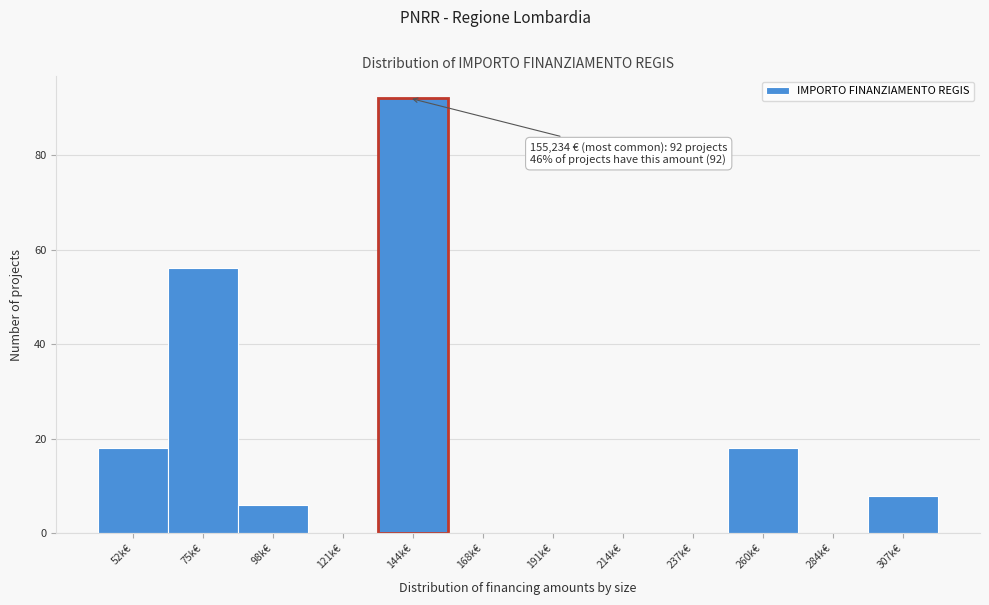

Reading right to left, transcribe all the data shown in this chart.

307k€=8	284k€=0	260k€=18	237k€=0	214k€=0	191k€=0	168k€=0	144k€=92	121k€=0	98k€=6	75k€=56	52k€=18